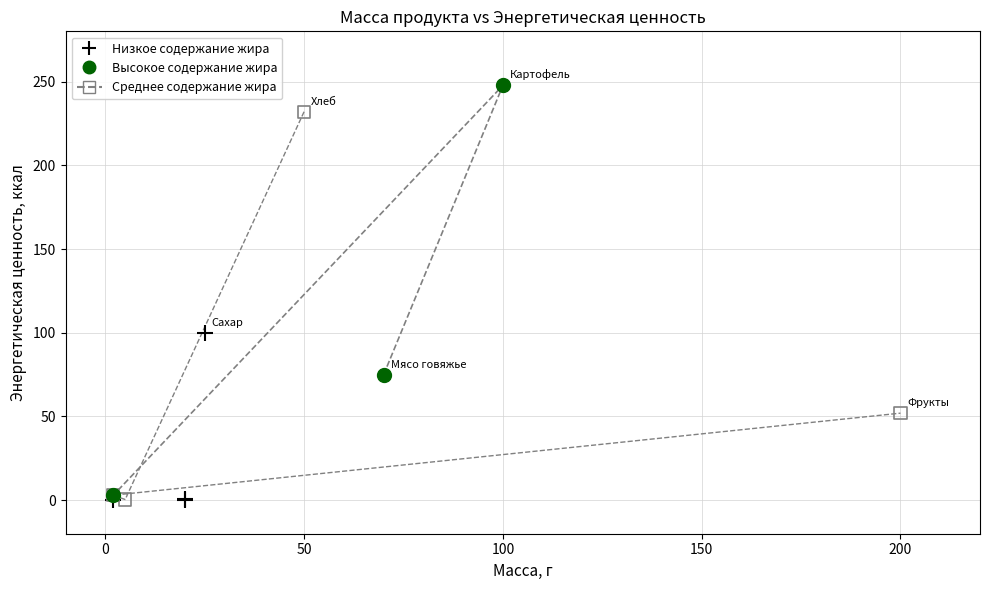

Which series contains the highest Y value?

Высокое содержание жира